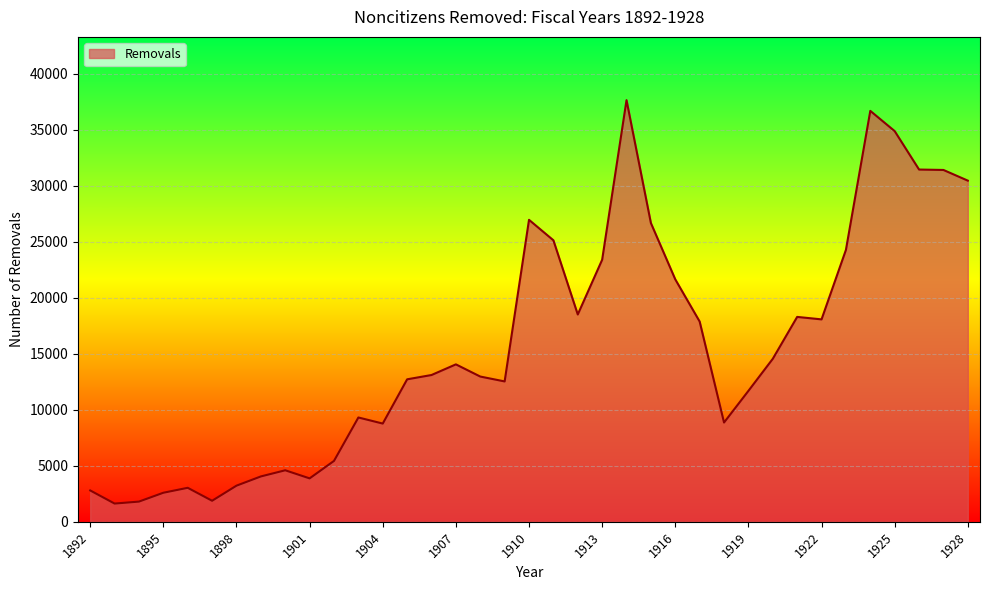

What is the minimum value shown in the chart?

1630